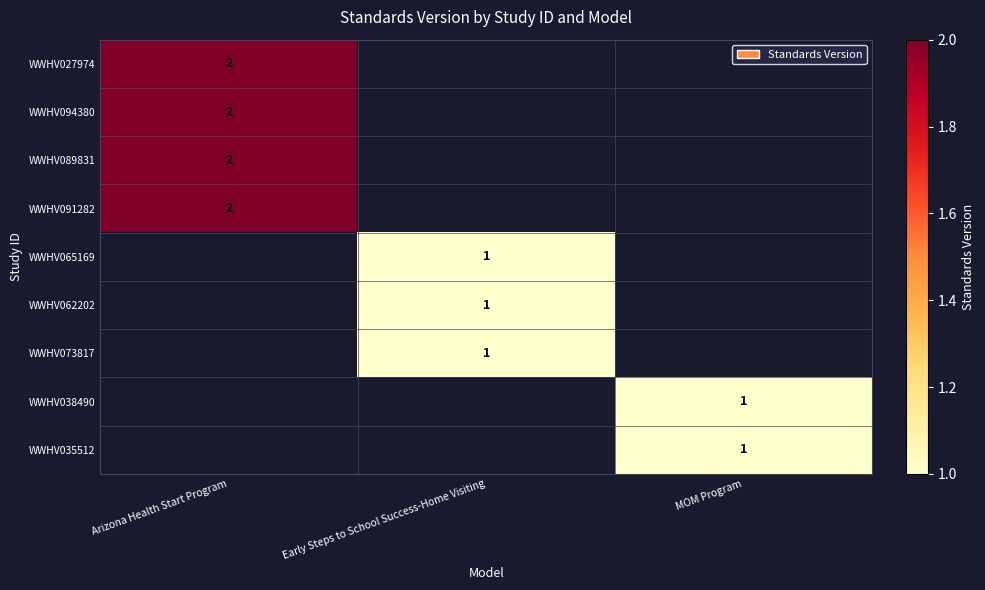

The value of WWHV065169 at Early Steps to School Success-Home Visiting is 1. True or false?

True